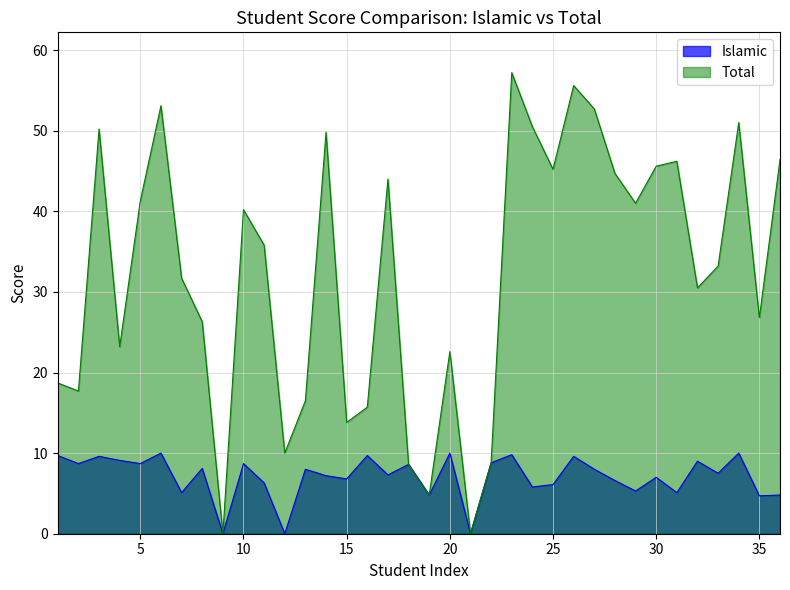

At which label does Islamic reach its peak?

6